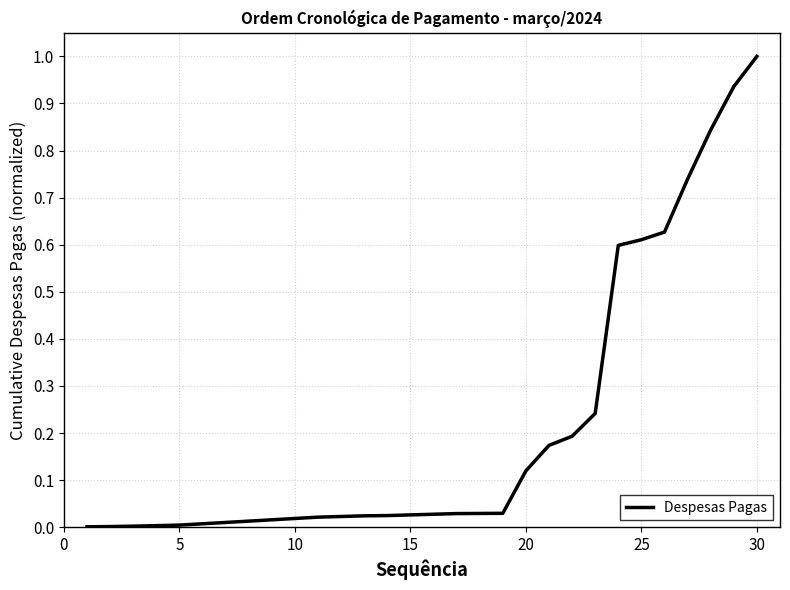

What is the greatest value displayed?

1.0